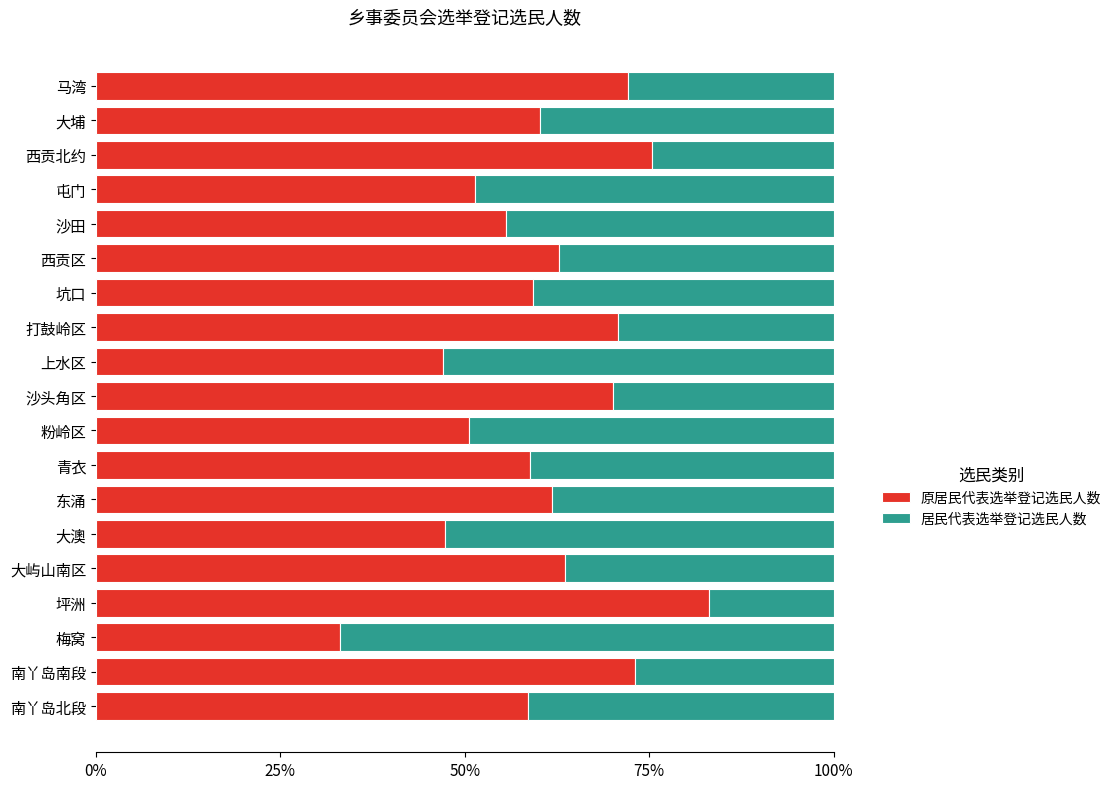

Rank the series by their maximum value, from highest to lowest.

原居民代表选举登记选民人数, 居民代表选举登记选民人数